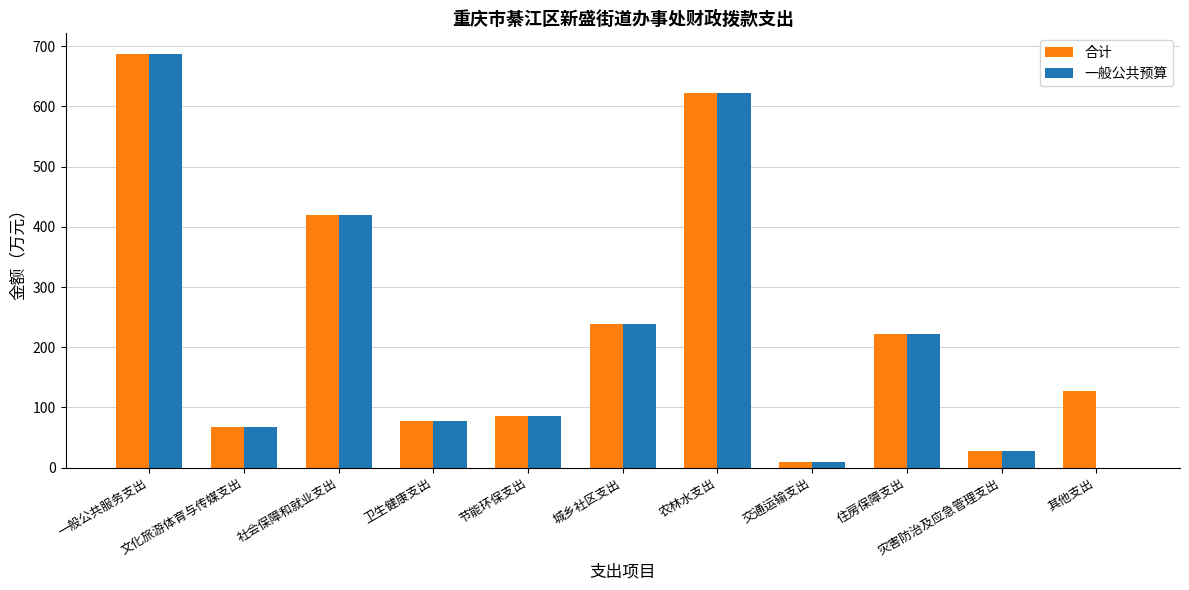

What is the label of the 1st bar from the right?

其他支出